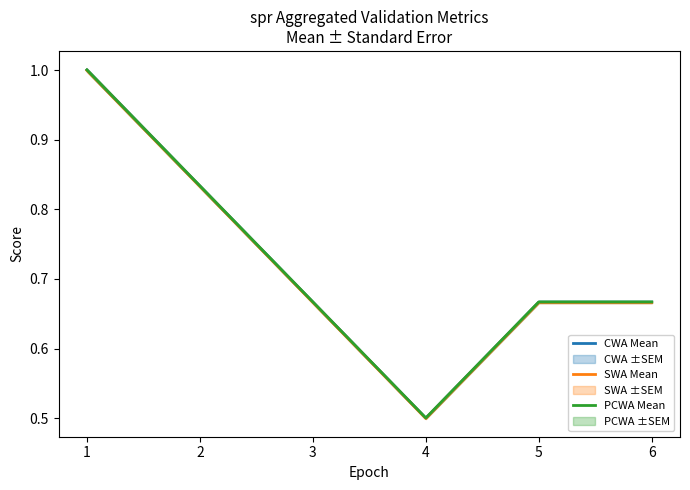

Rank the categories by PCWA Mean value from lowest to highest.

4, 3, 5, 6, 2, 1